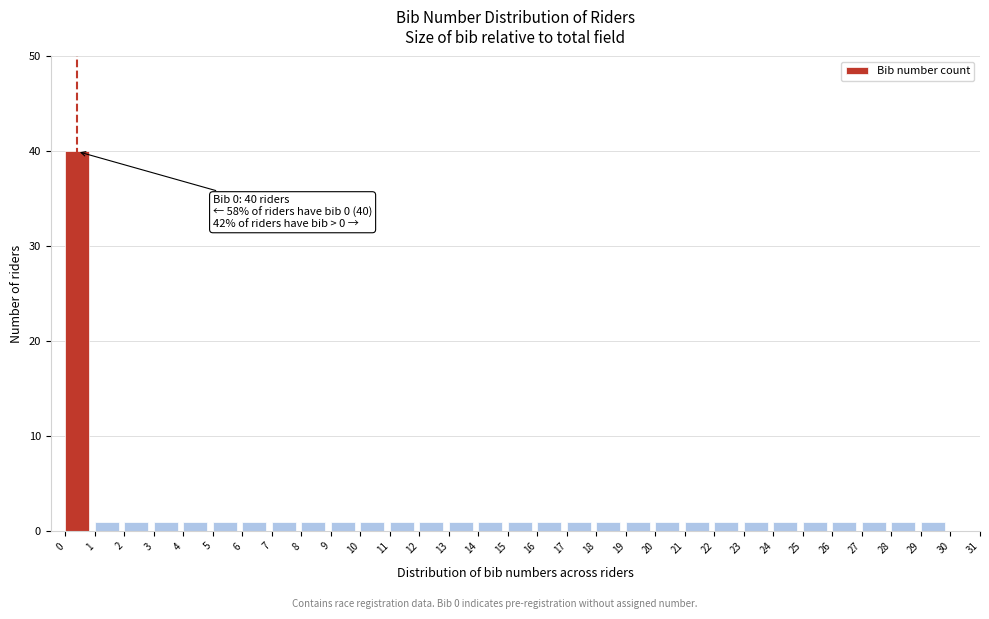

Over which range of the x-axis is the bar tallest?

0 to 1